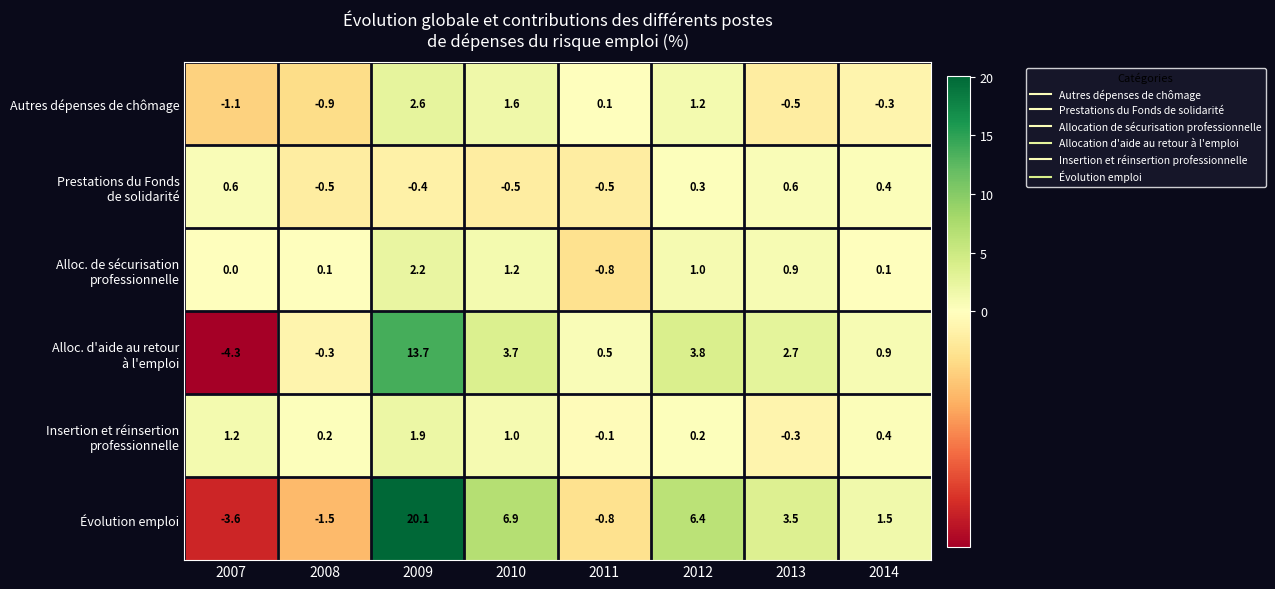

What is the difference between the second highest and second lowest values in the Évolution emploi series?

8.4